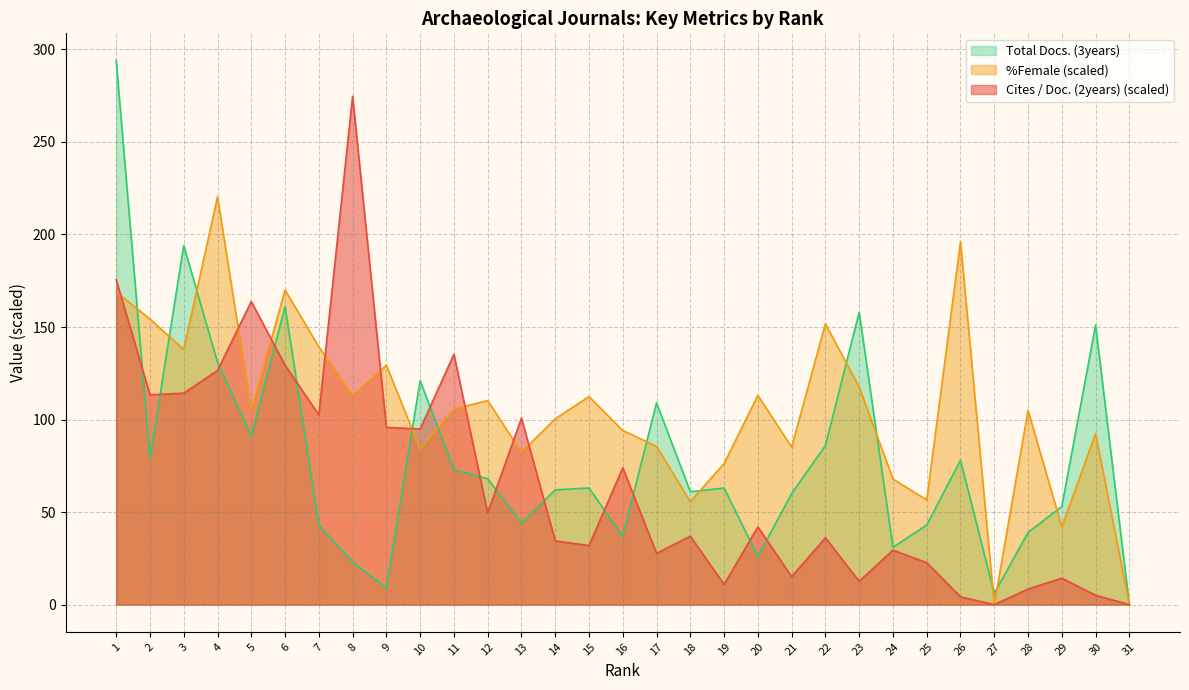

Where is the first local minimum for Cites / Doc. (2years)?

2